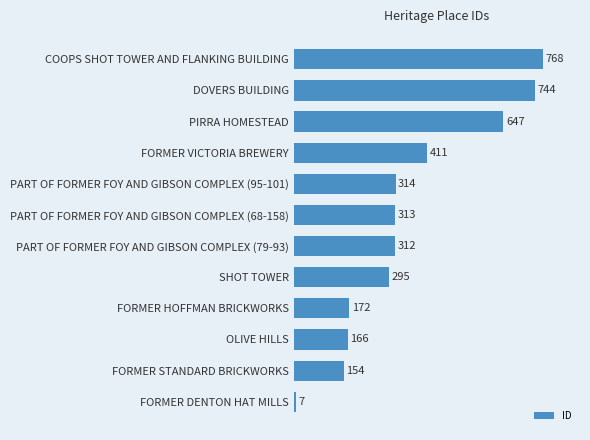

Approximately how many times larger is the value at SHOT TOWER compared to DOVERS BUILDING?

0.4